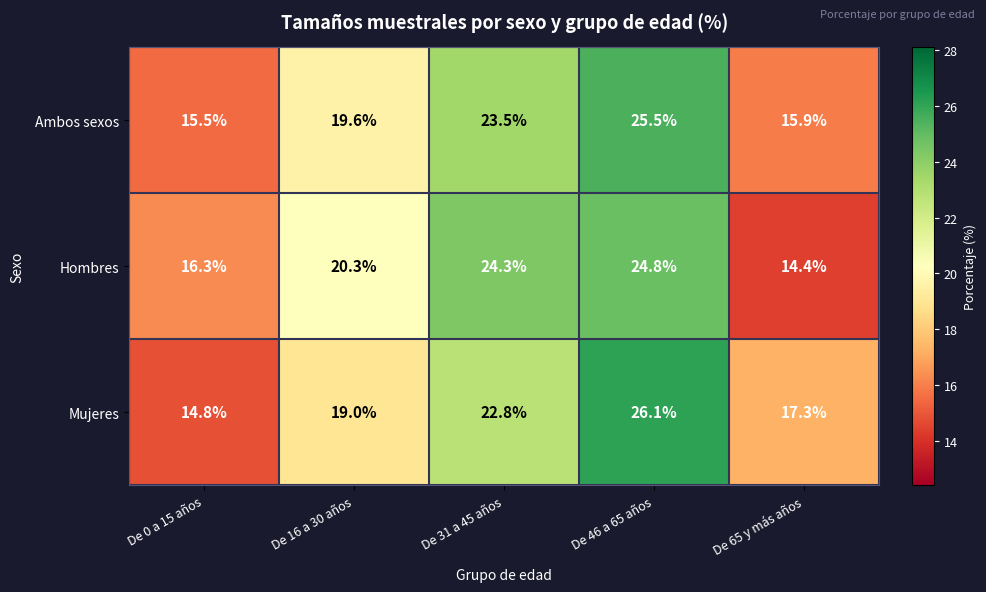

Between De 0 a 15 años and De 65 y más años, which series saw the biggest shift?

Mujeres